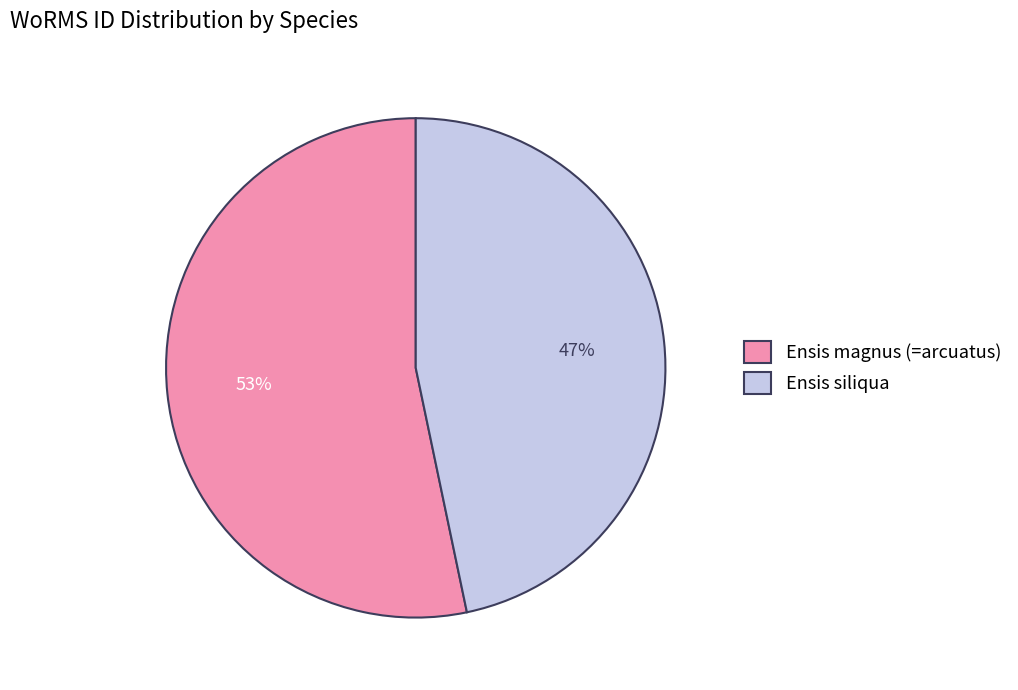

To the nearest percent, what is the combined percentage of Ensis siliqua and Ensis magnus (=arcuatus)?

100%